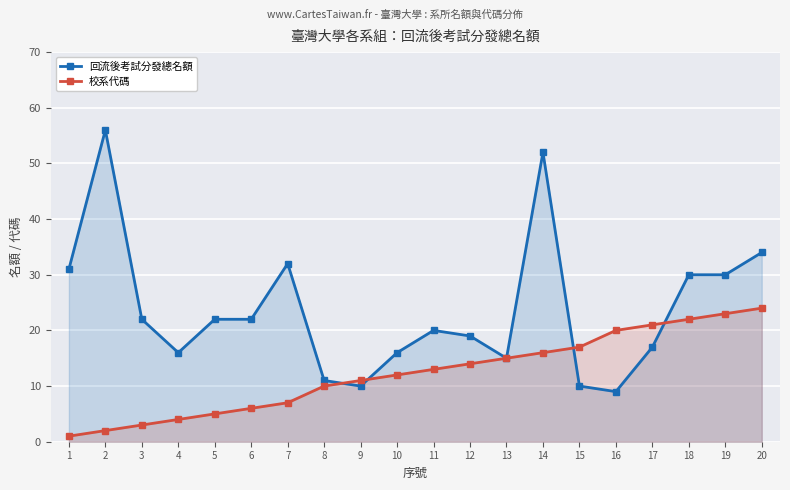

List the series in order of their peak value, lowest first.

校系代碼, 回流後考試分發總名額